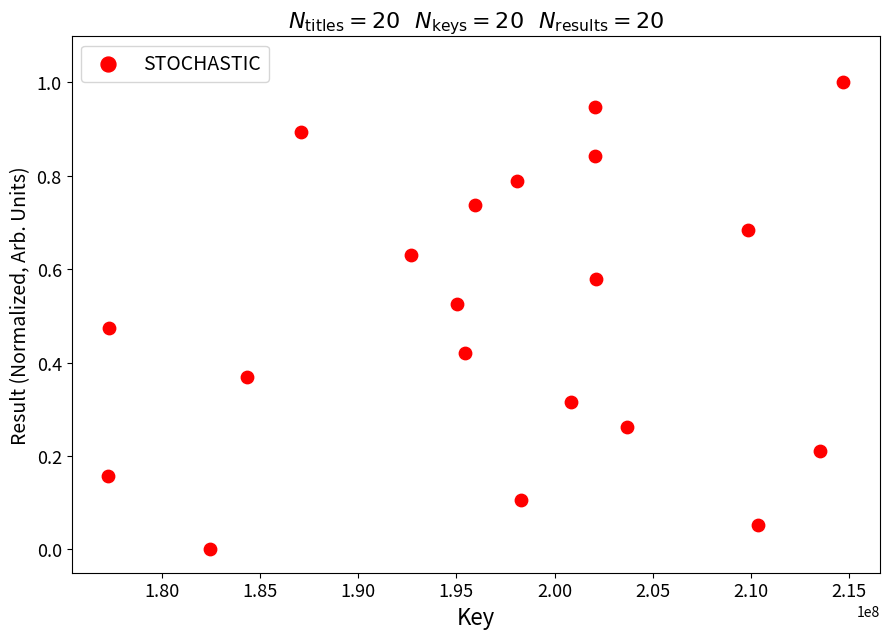

What is the range of Y values (max minus min)?

1.0